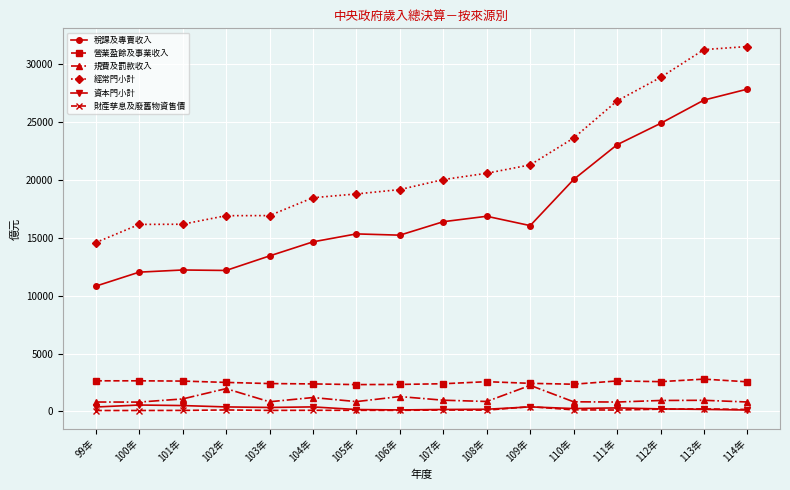

True or false: 營業盈餘及事業收入 has a value of 4459 at 101年.

False